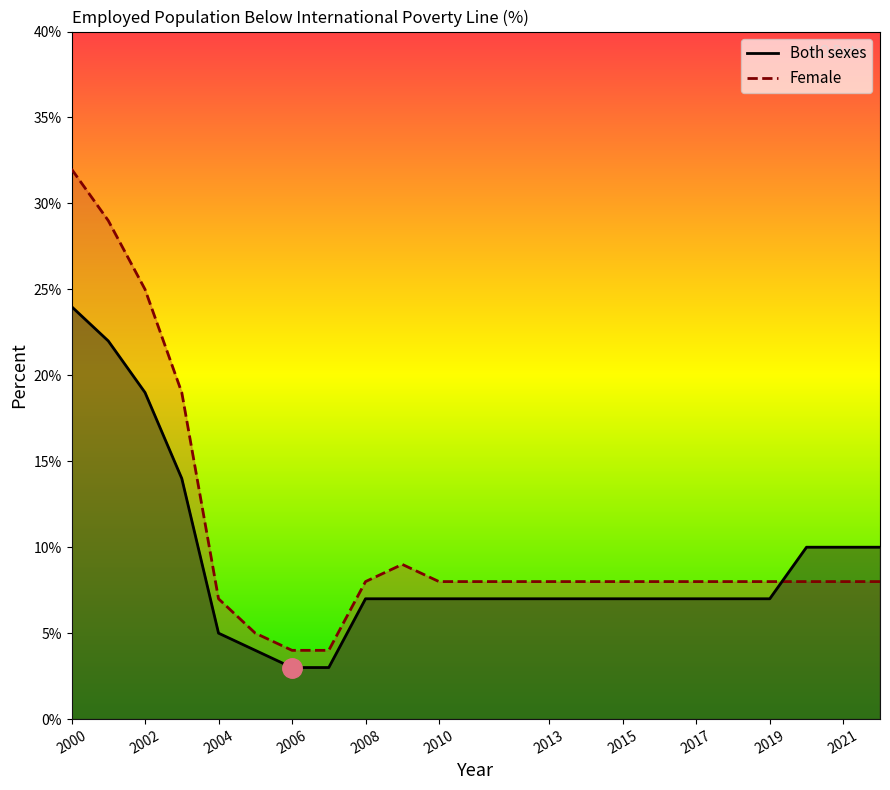

True or false: Both sexes and Female cross at least once.

True